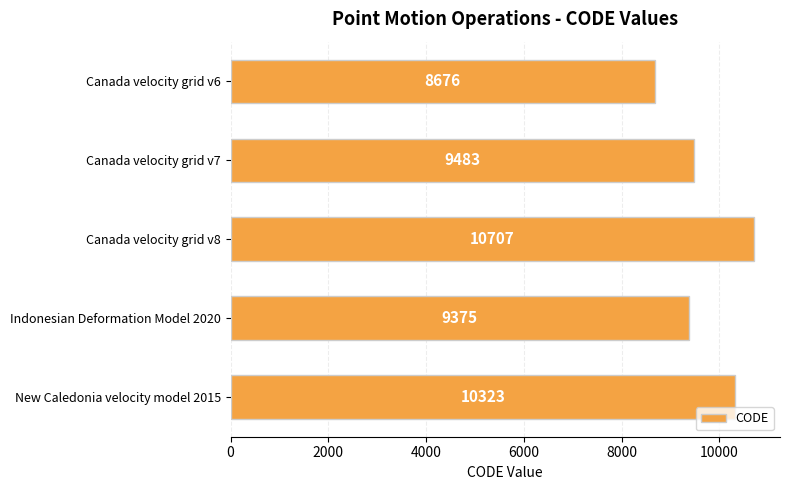

Reading top to bottom, extract all data points from this chart.

Canada velocity grid v6=8676	Canada velocity grid v7=9483	Canada velocity grid v8=10707	Indonesian Deformation Model 2020=9375	New Caledonia velocity model 2015=10323